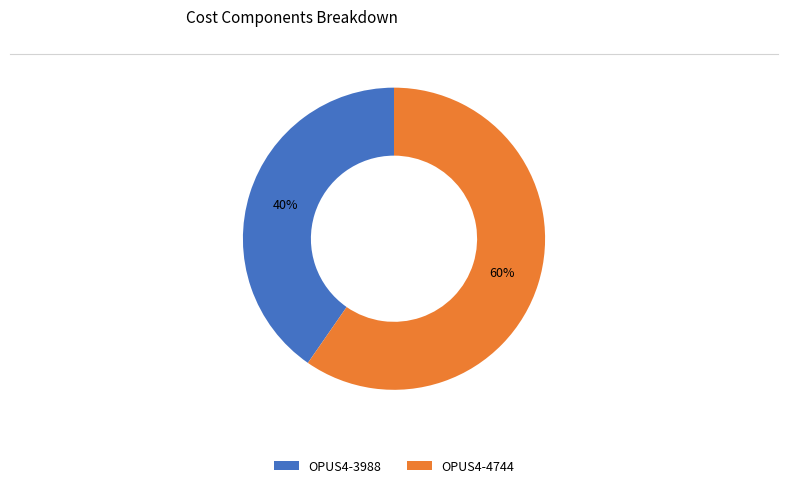

What is the ratio of the value at OPUS4-4744 to the value at OPUS4-3988?

1.5